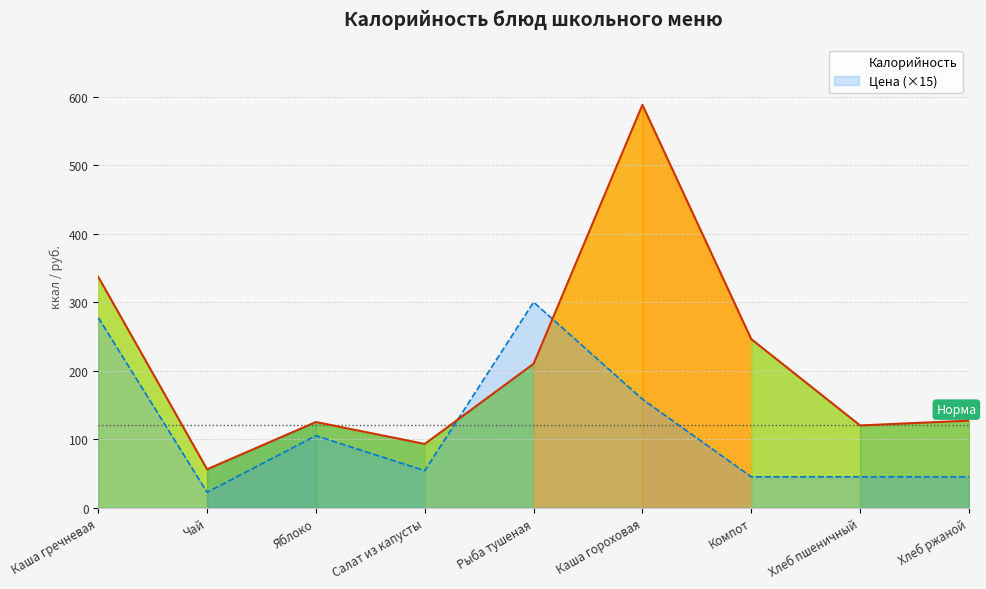

Rank the series by their maximum value, from lowest to highest.

Цена, Калорийность